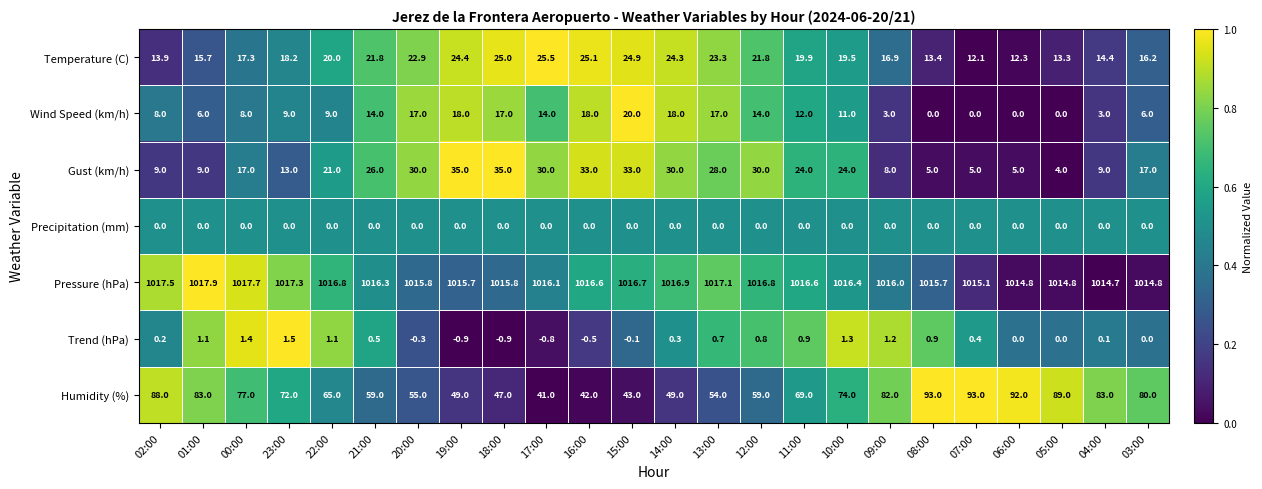

Which series has the widest spread of values?

Humidity (%)